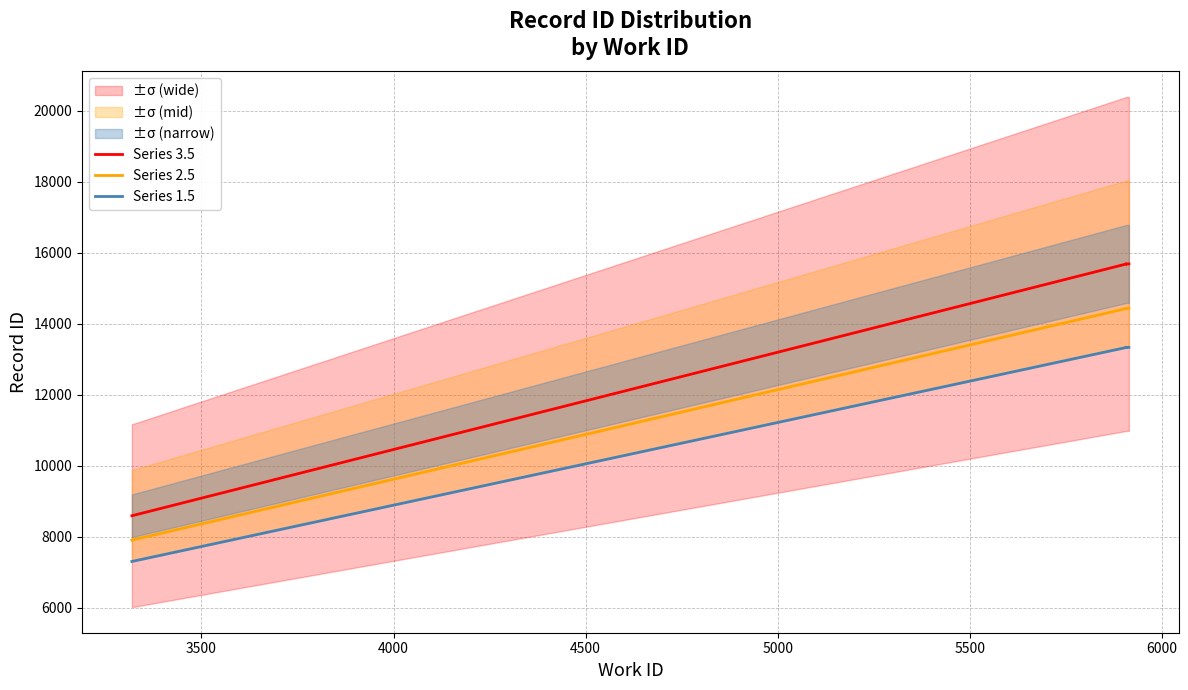

Does the chart have visible grid lines?

Yes